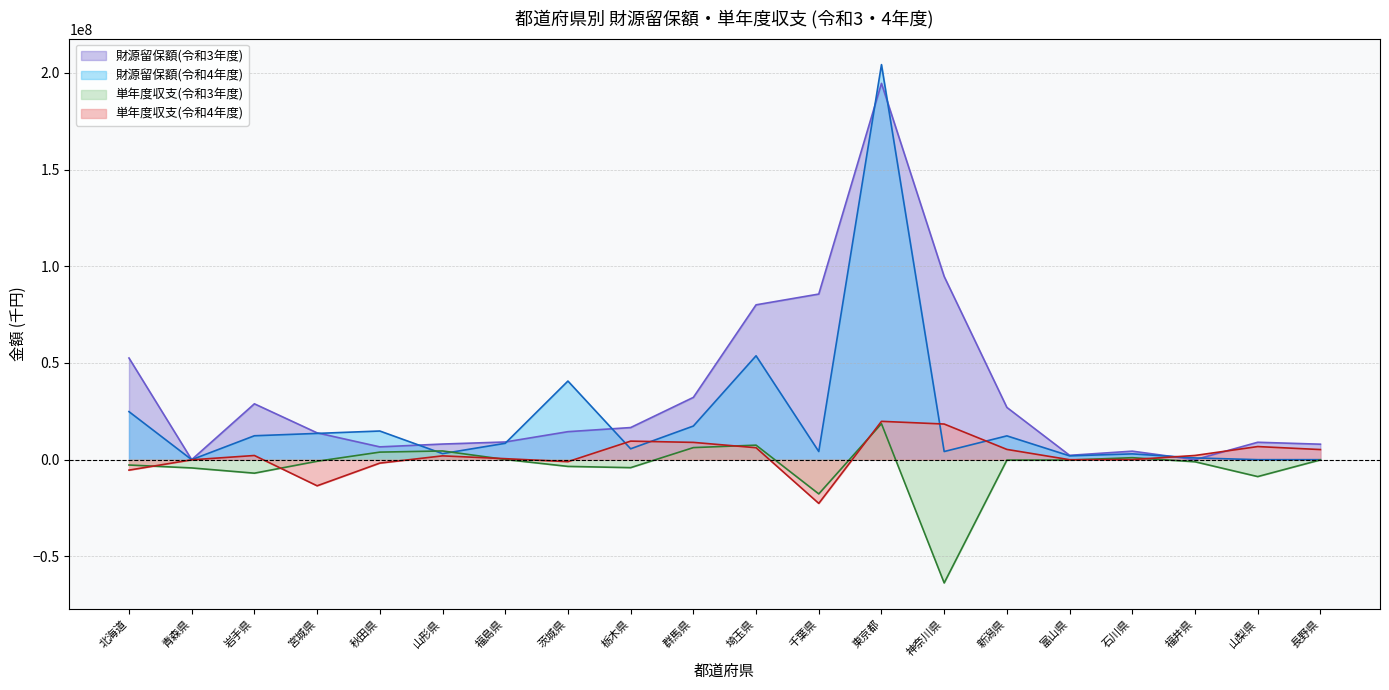

Read the 財源留保額(令和4年度) value at 富山県, to the nearest 50.

1972800